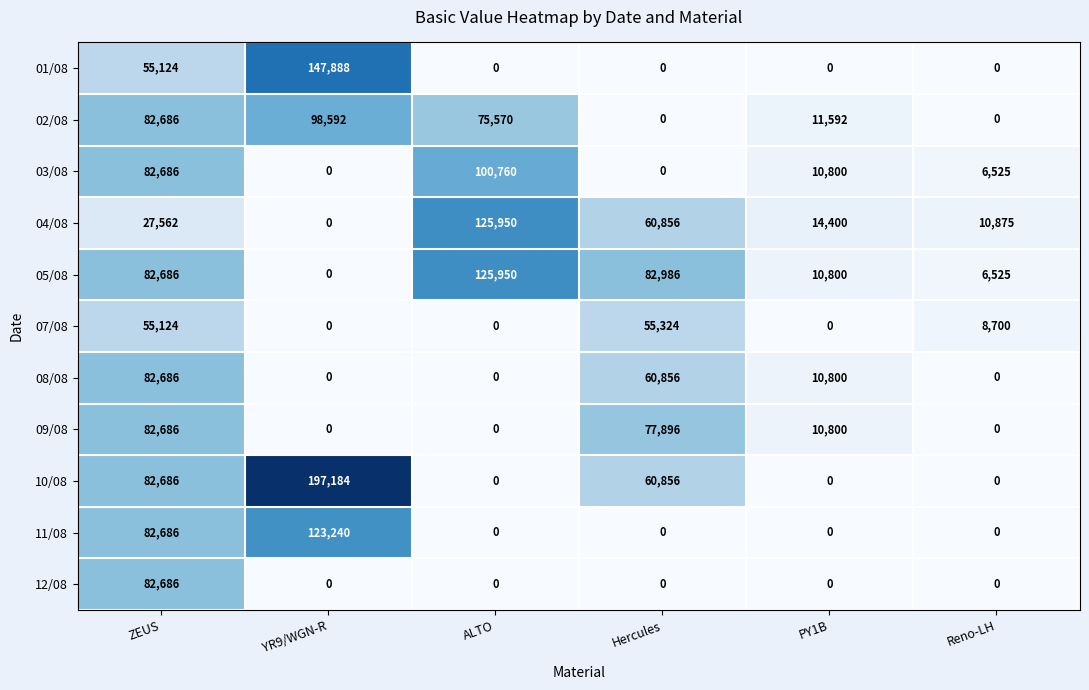

At which label is 01/08 closest to 73944?

ZEUS